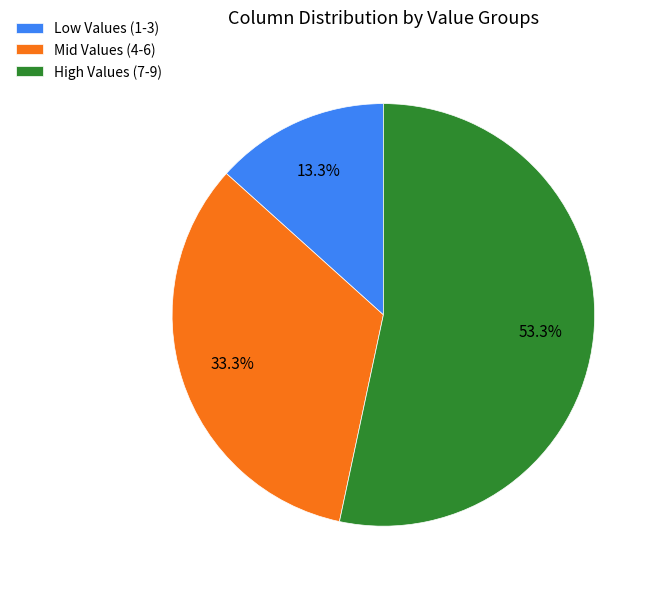

Approximately how many times larger is the value at High Values (7-9) compared to Low Values (1-3)?

4.0